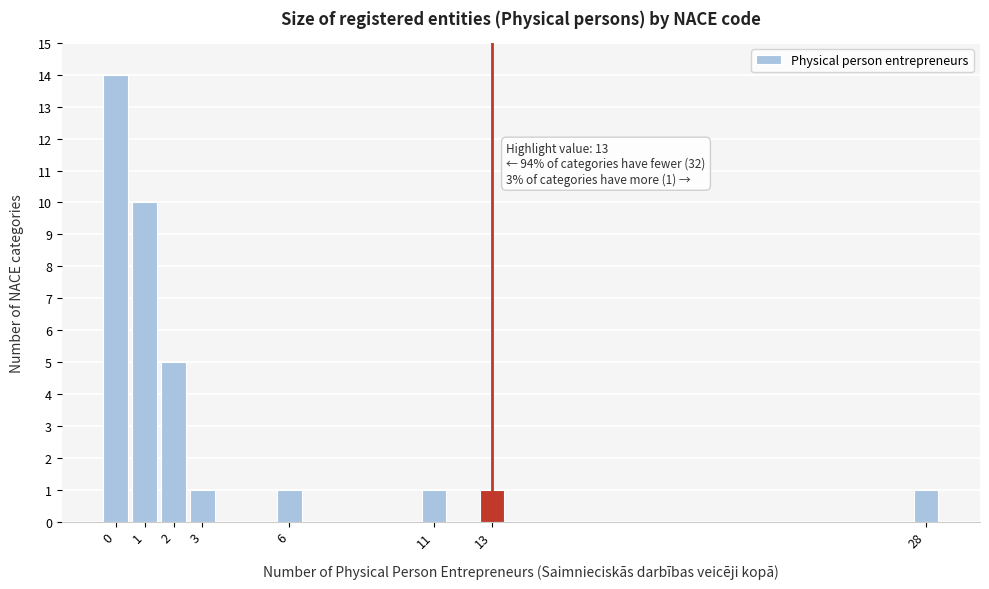

Over which range of the x-axis is the bar tallest?

-0.5 to 0.5